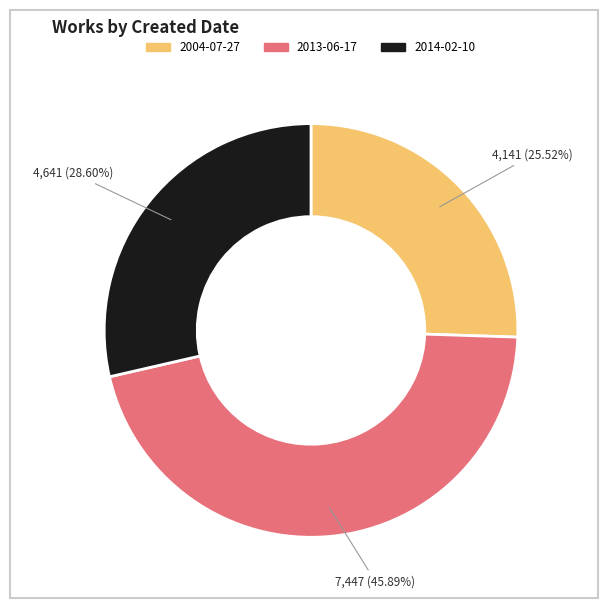

How many slices are in this pie chart?

3